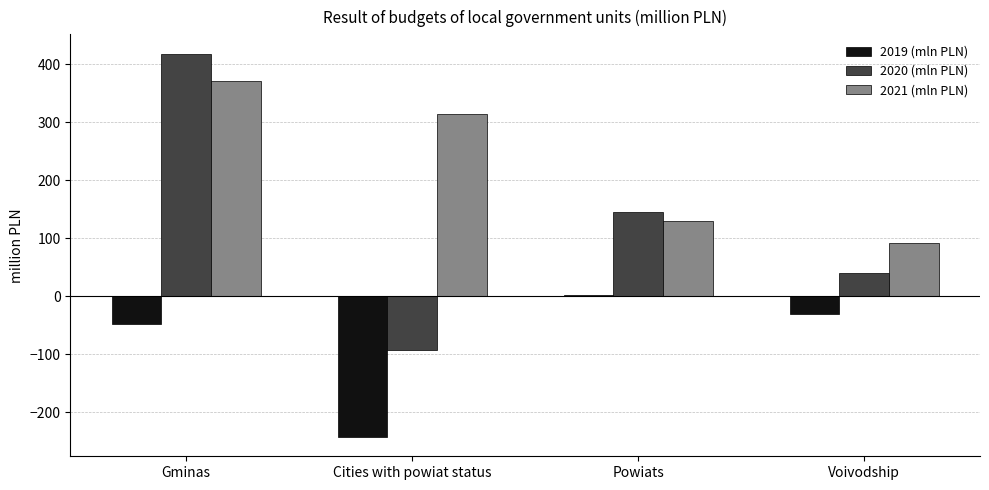

At which label does 2021 (mln PLN) first exceed 314?

Gminas